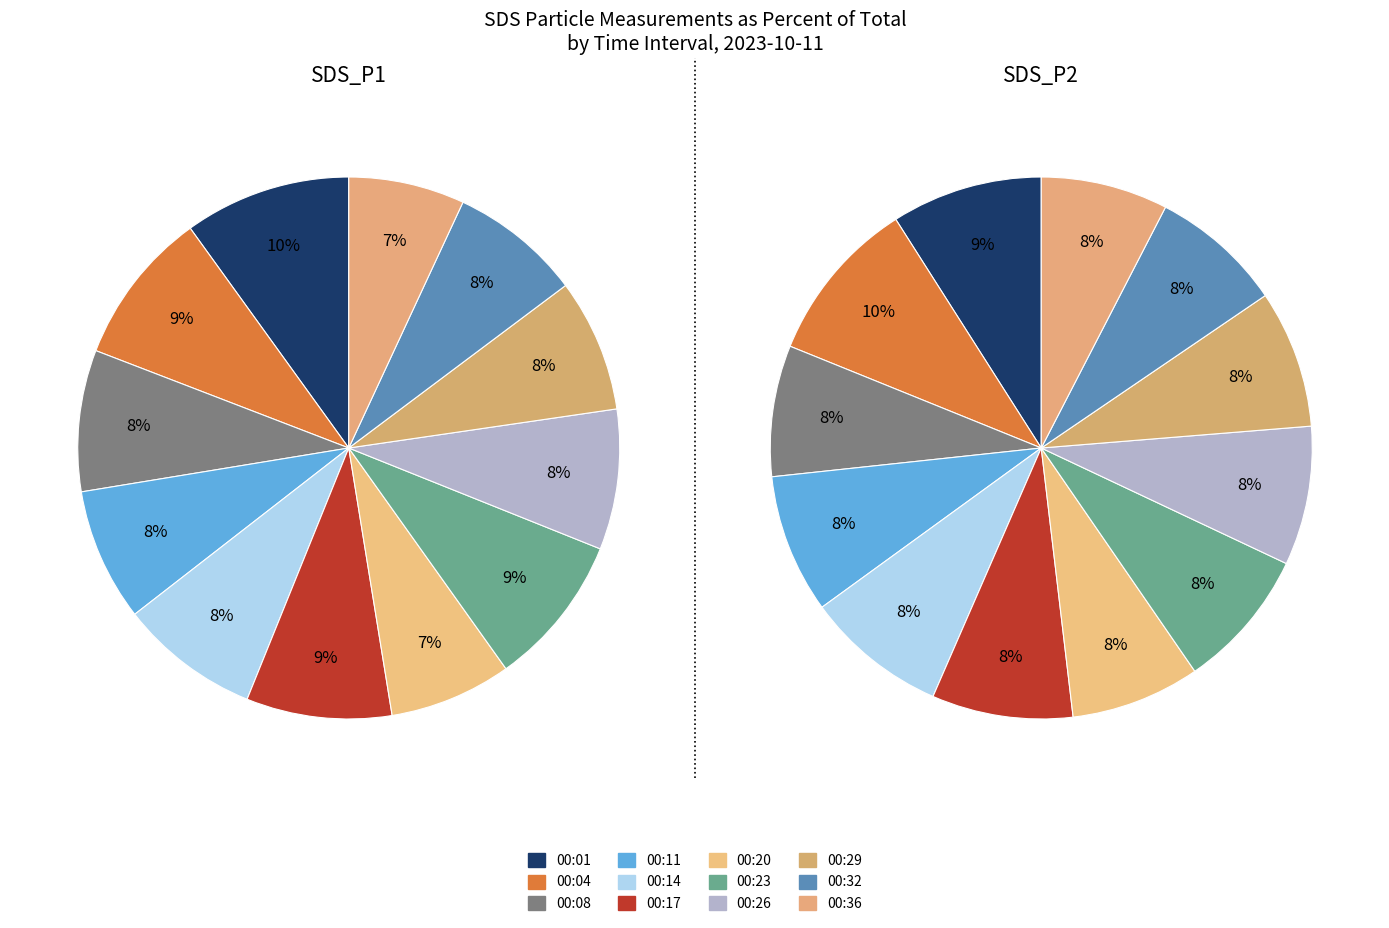

Does 00:14 account for over 50% of the chart?

No